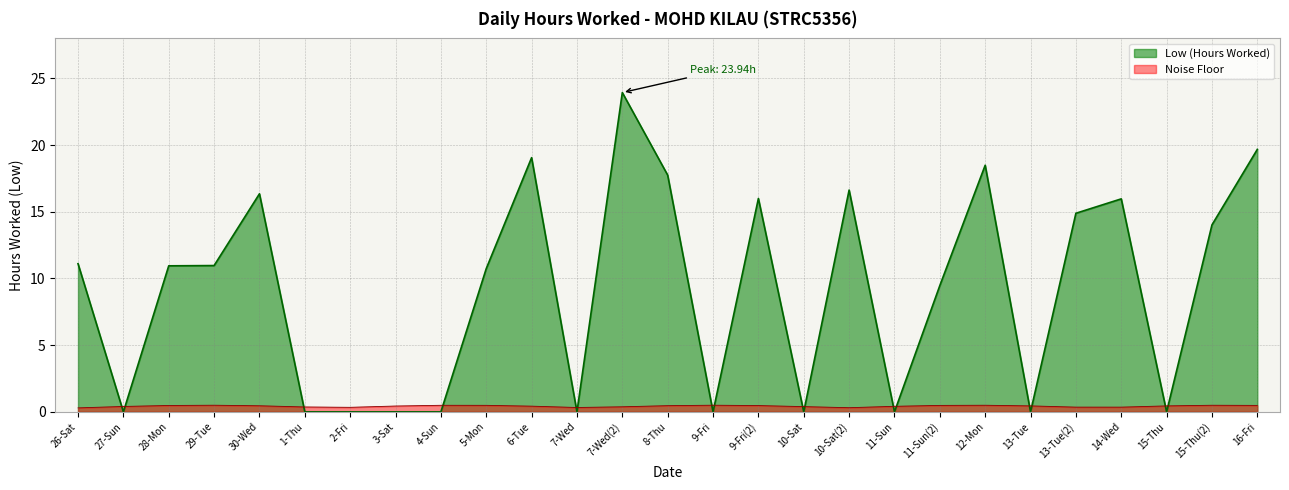

What value does the data have at 5-Mon?

10.7